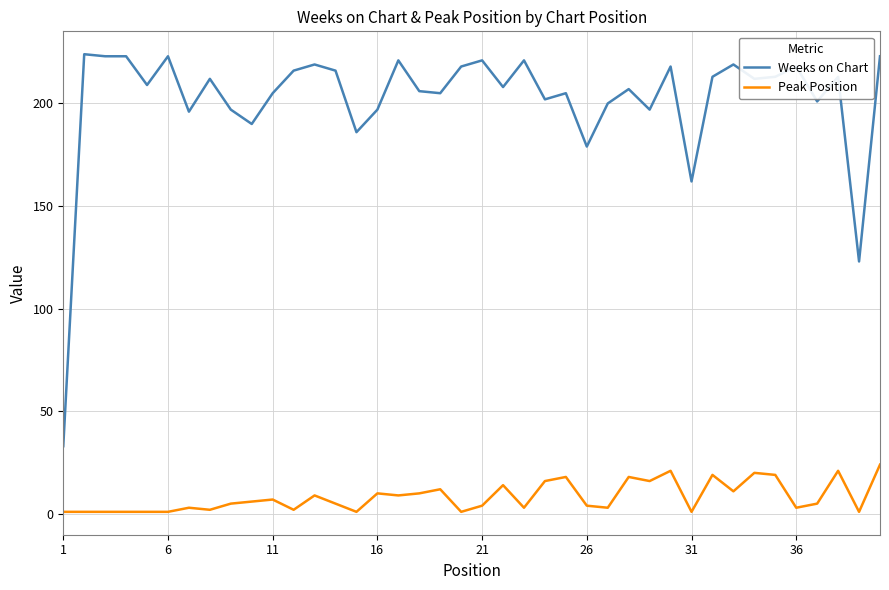

What is the difference between the maximum and minimum values in the Weeks on Chart series?

191